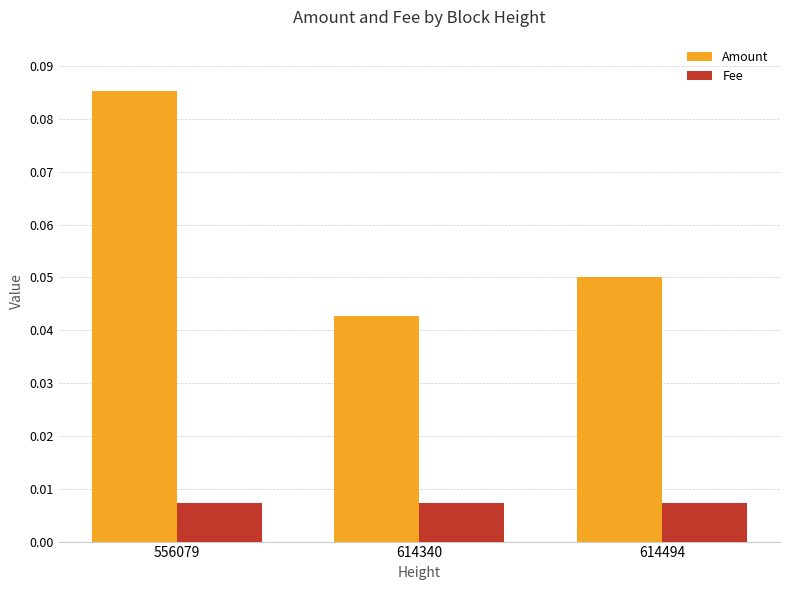

List the series in order of their overall mean, highest first.

Amount, Fee